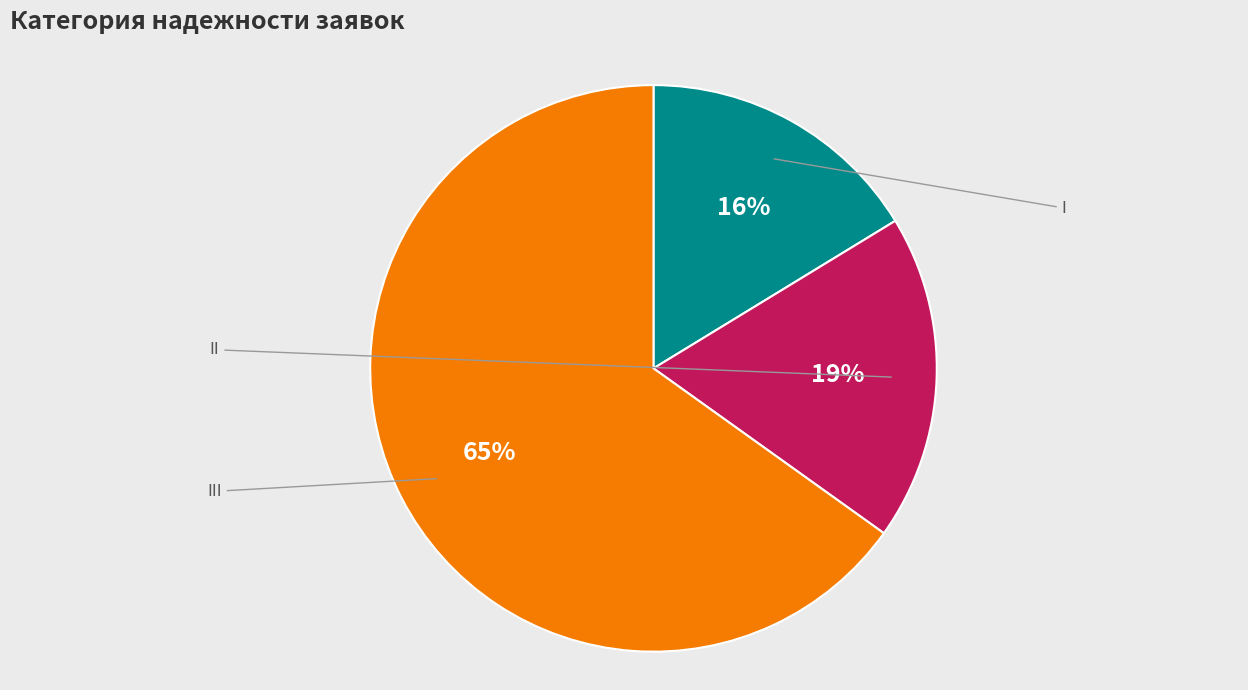

To the nearest percent, what is the difference between the largest and smallest slice percentages?

49%